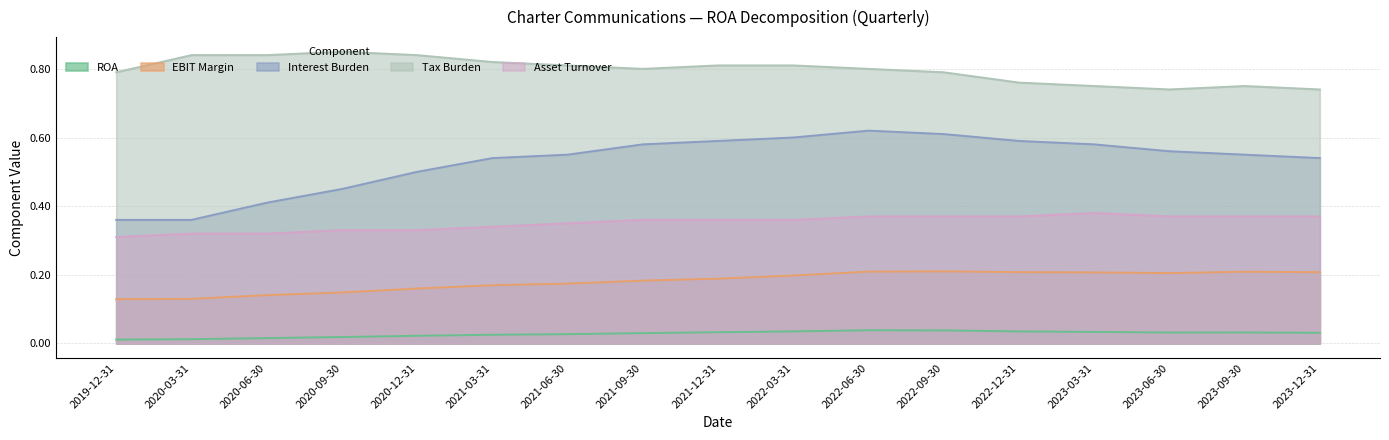

True or false: ROA and Tax Burden cross at least once.

False